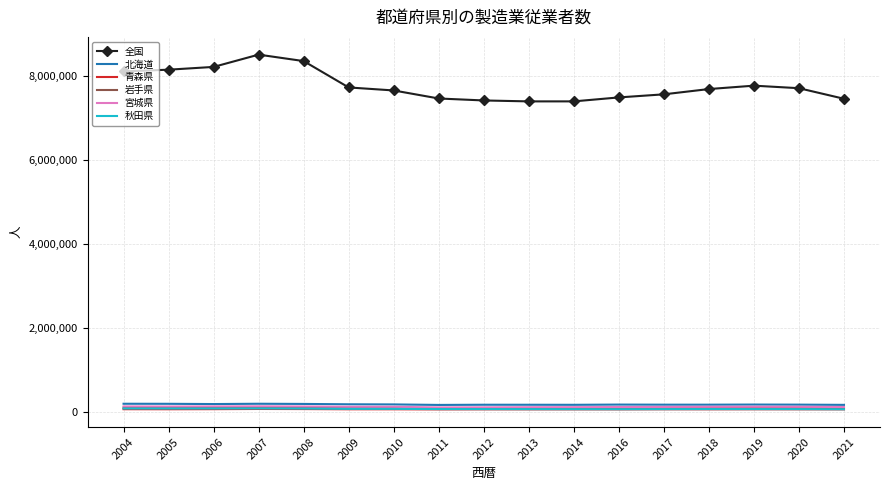

True or false: 全国 and 岩手県 cross at least once.

False